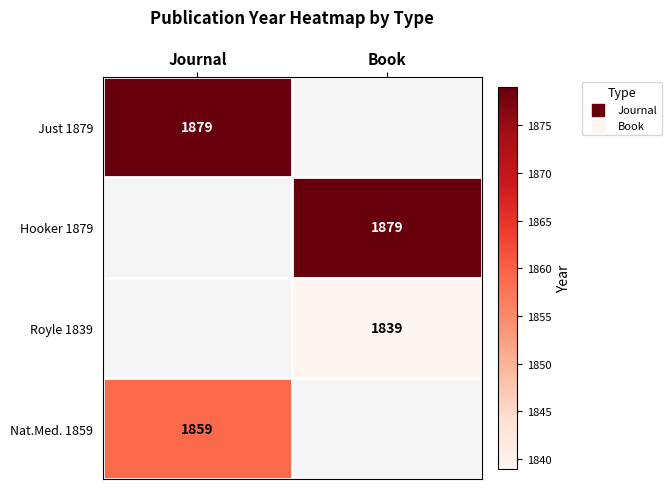

Between Journal and Book, which is larger?

Book